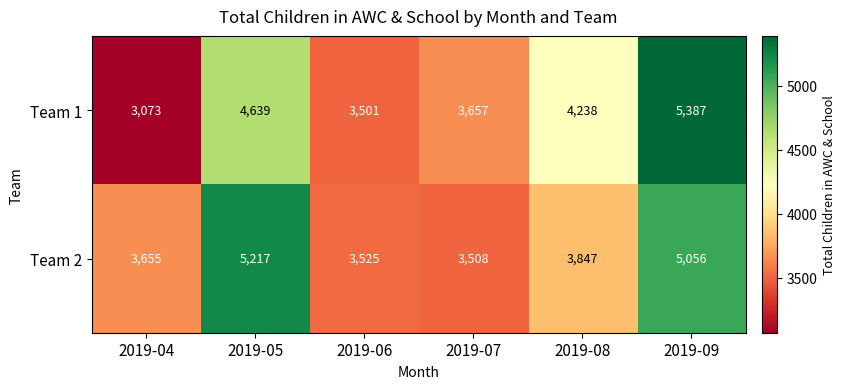

List the series in order of their peak value, highest first.

Team 1, Team 2